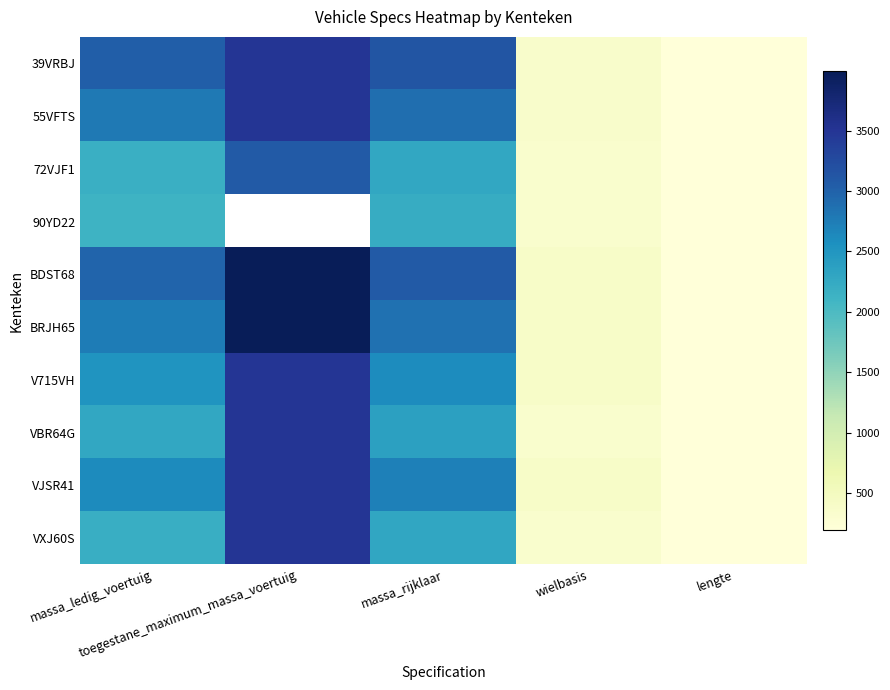

What is the difference between the V715VH values at toegestane_maximum_massa_voertuig and massa_ledig_voertuig?

990.0